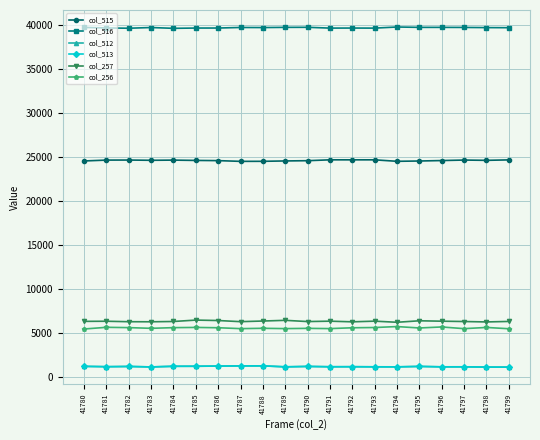

What is the spread (max minus min) of values at 41789?

38597